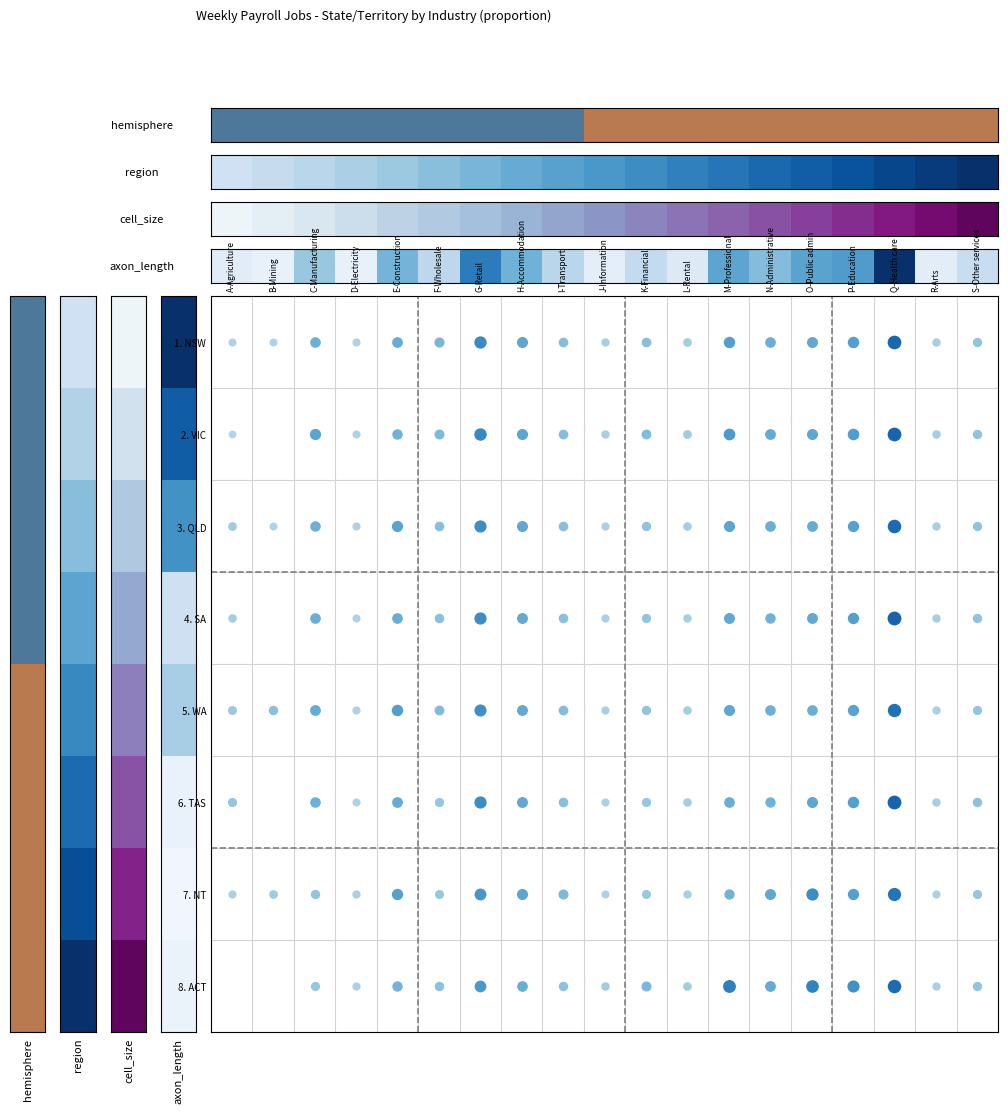

Read the value at H-Accommodation.

0.5